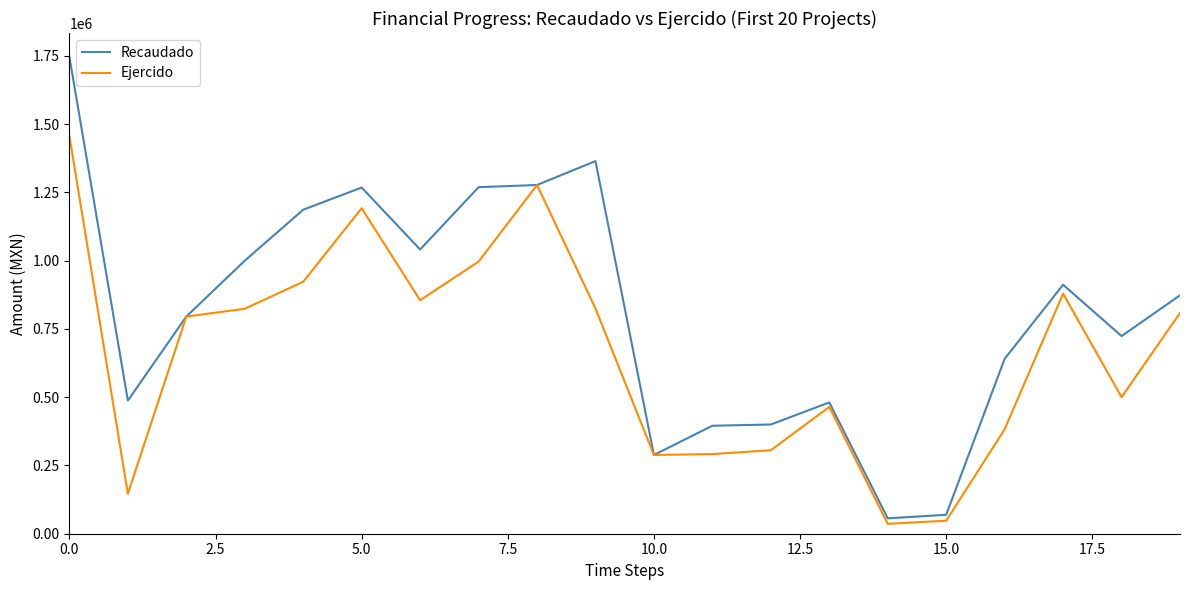

In Recaudado, how many points are lower than both neighbors (excluding endpoints)?

5